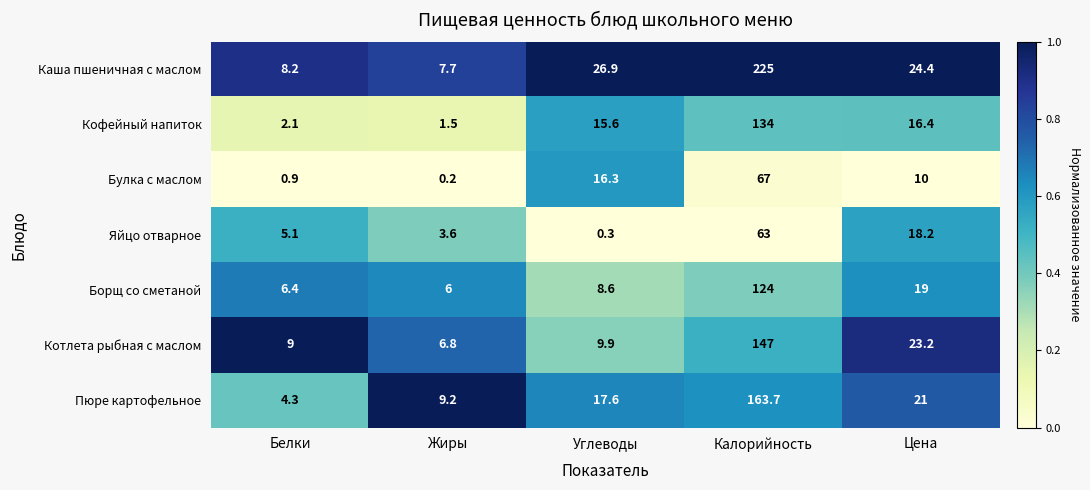

What is the sum of all Борщ со сметаной values?

164.0